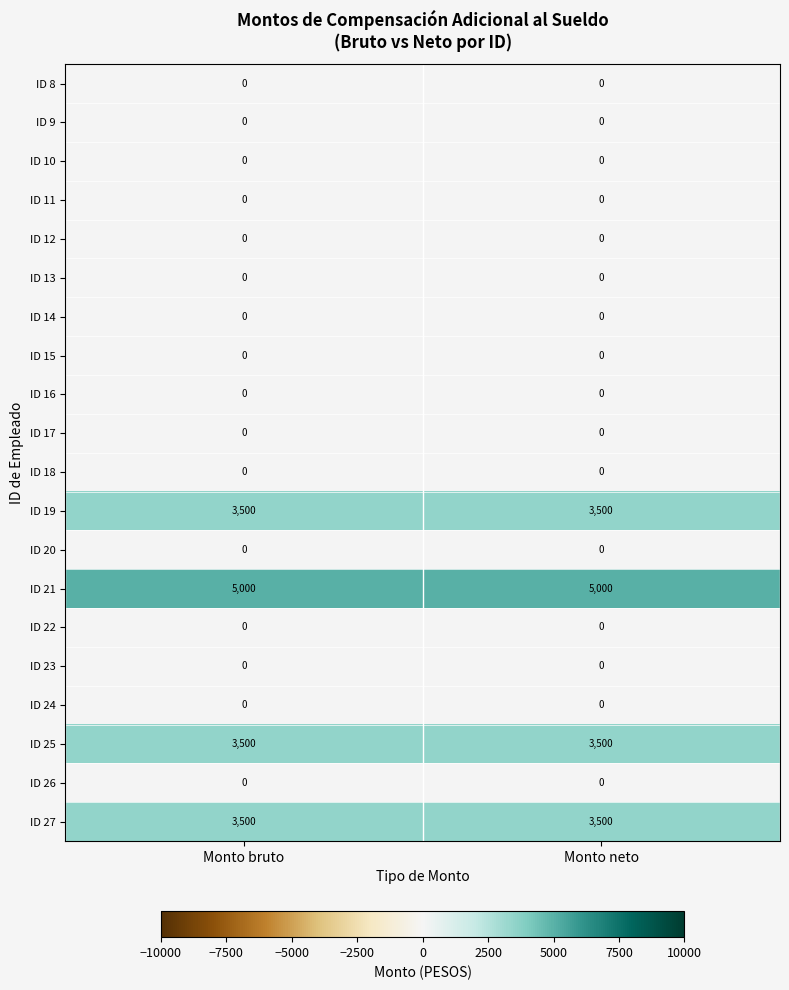

What is the spread (max minus min) of values at Monto bruto?

5000